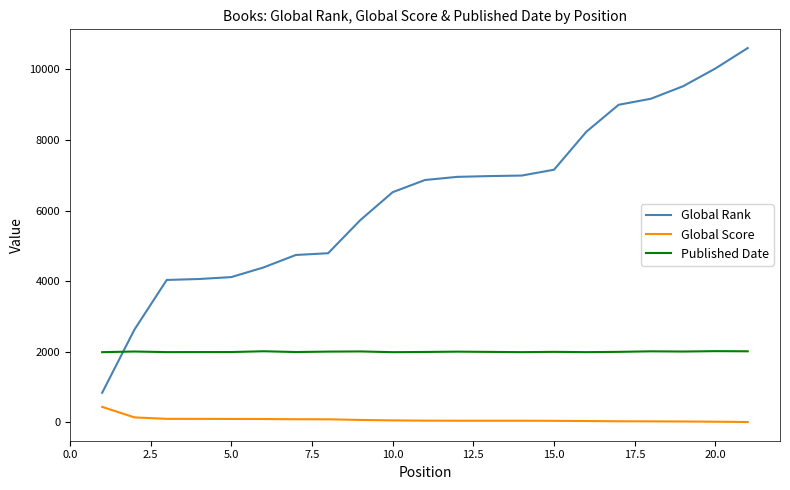

Which series has the largest total across all categories?

Global Rank